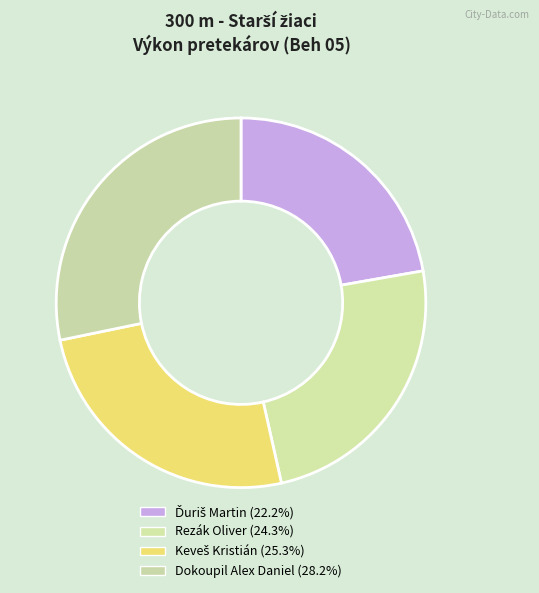

Count the number of slices in the pie.

4